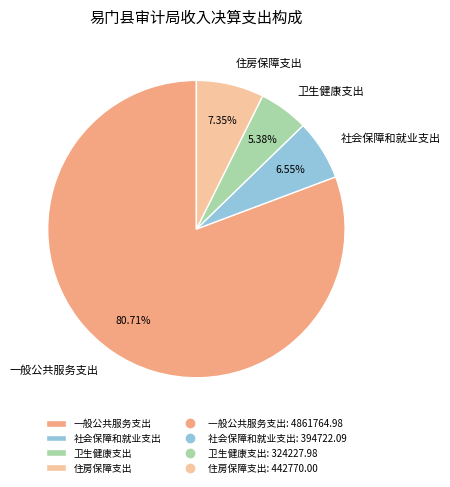

Rank the categories by value from lowest to highest.

卫生健康支出, 社会保障和就业支出, 住房保障支出, 一般公共服务支出